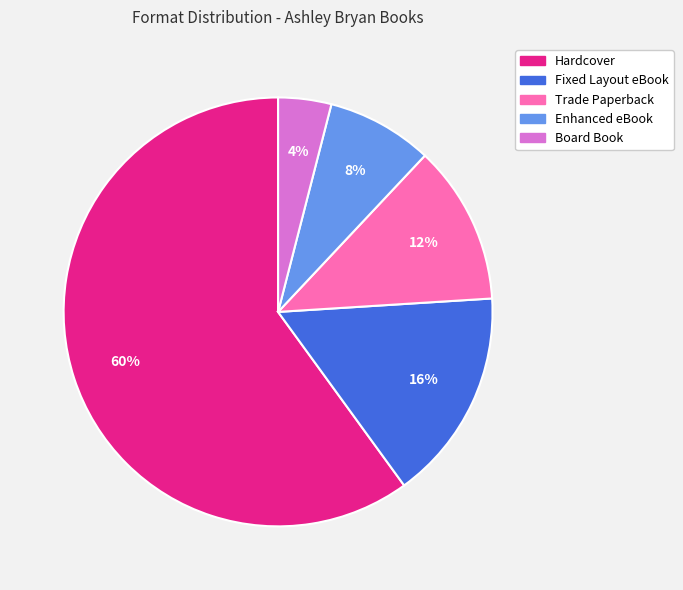

How many slices are in this pie chart?

5